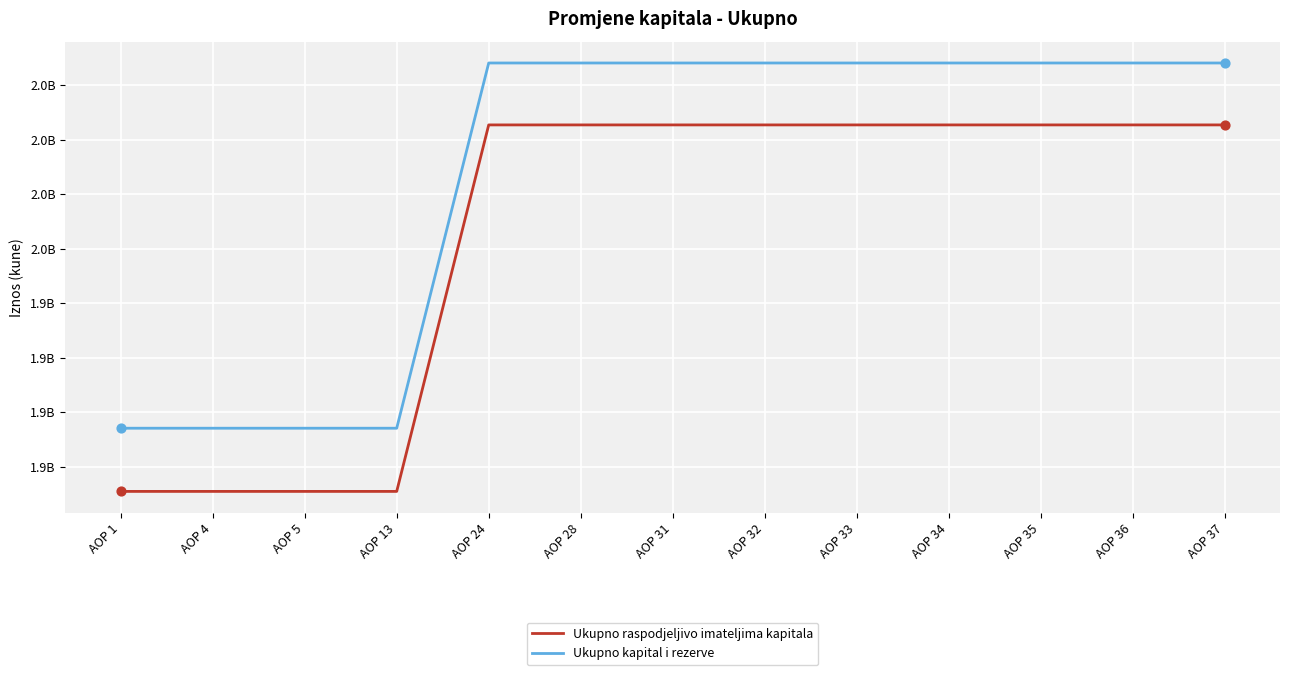

At how many categories does at least one series exceed 1911210811?

9